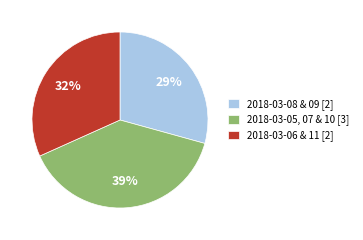

What is the smallest slice in the pie chart?

2018-03-08 & 09 [2]